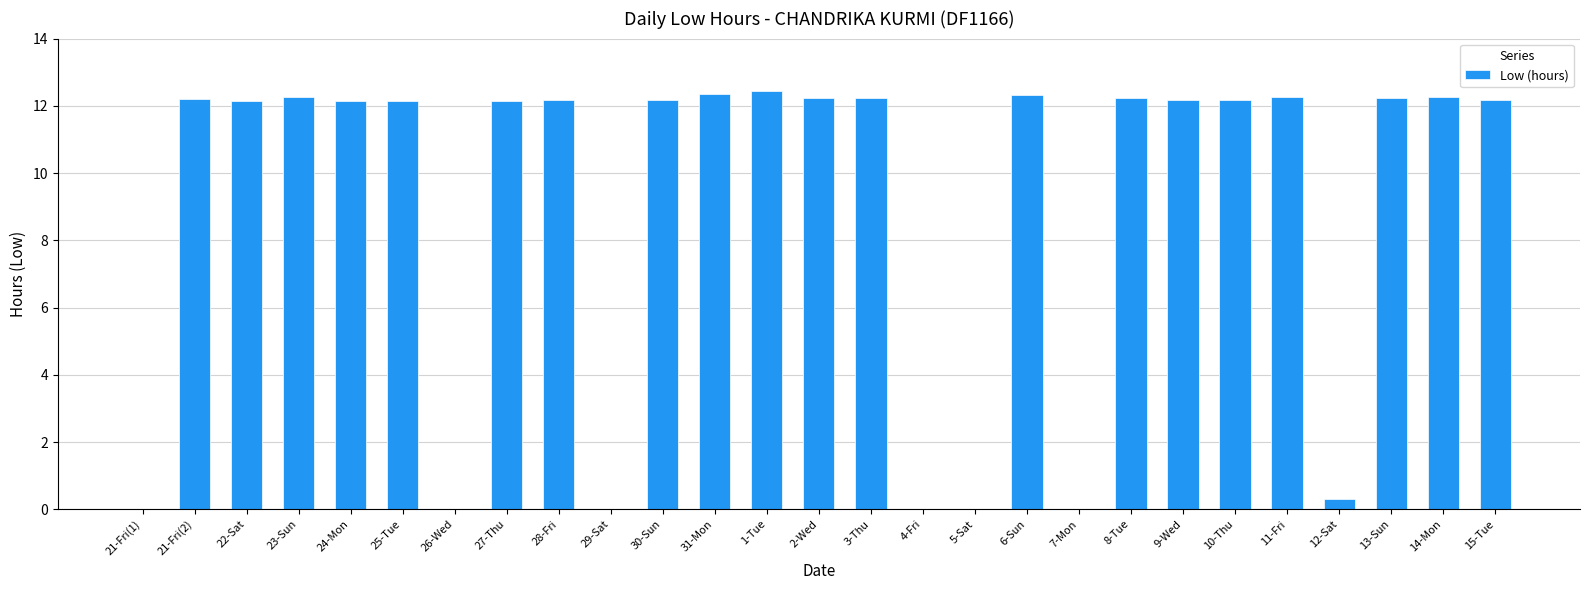

What is the sum of all values?

244.7